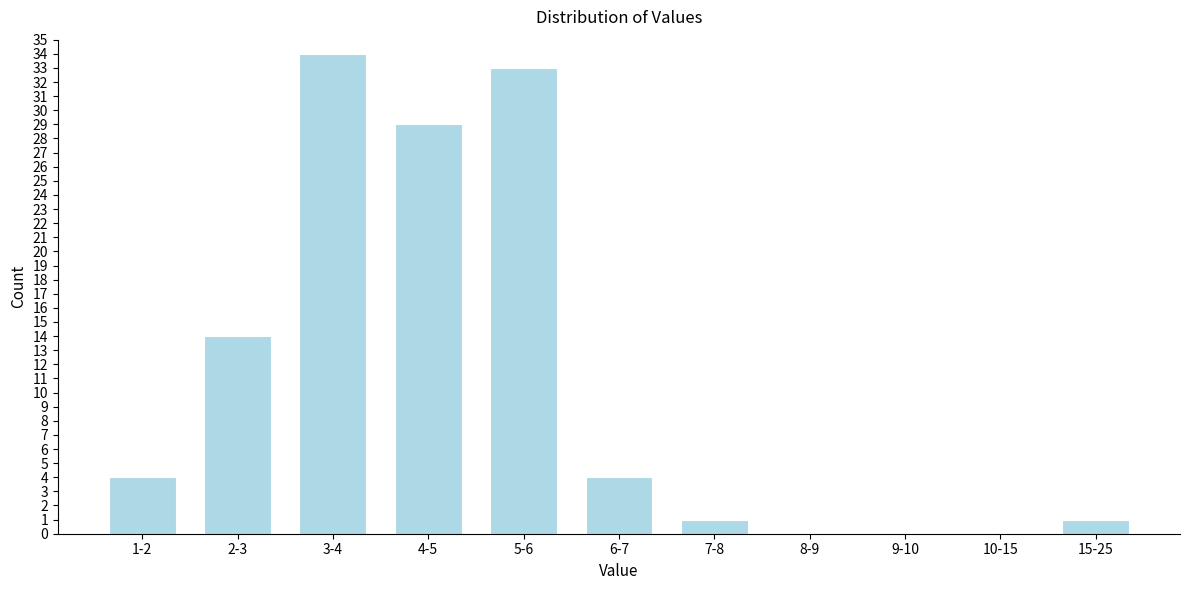

Reading left to right, list all the values displayed in this chart.

1-2=4	2-3=14	3-4=34	4-5=29	5-6=33	6-7=4	7-8=1	8-9=0	9-10=0	10-15=0	15-25=1